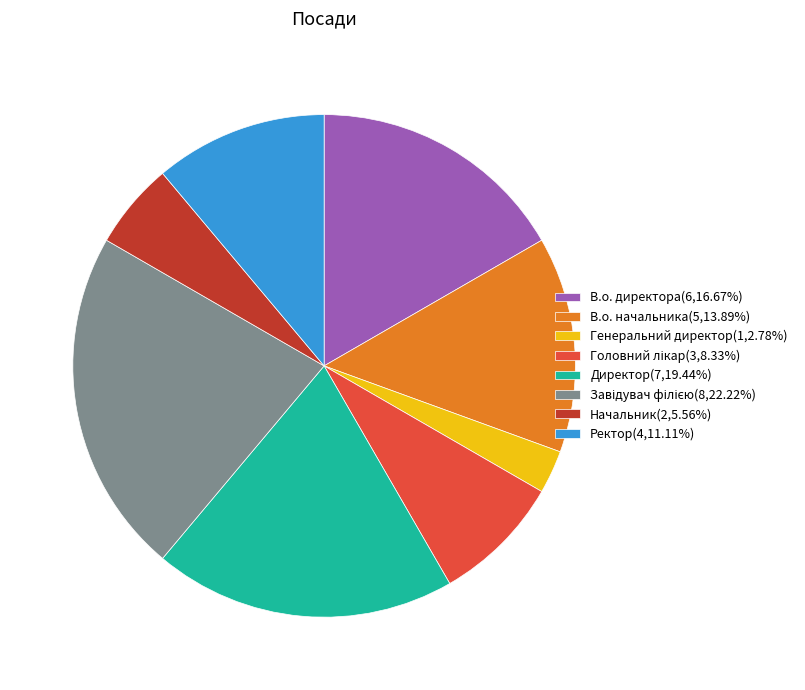

What is the ratio of the value at В.о. директора(6,16.67%) to the value at Директор(7,19.44%)?

0.9